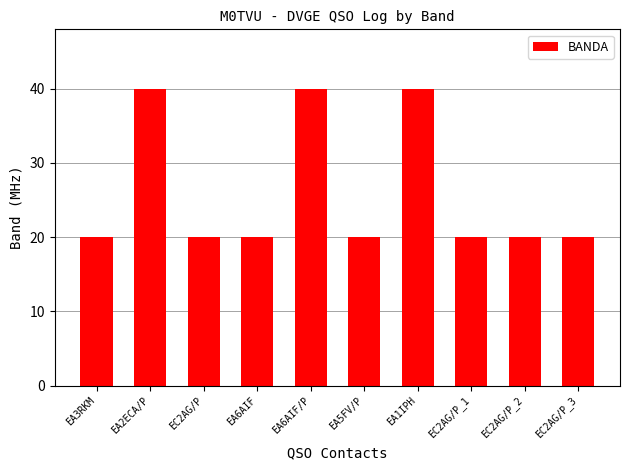

What is the sum of all values?

260